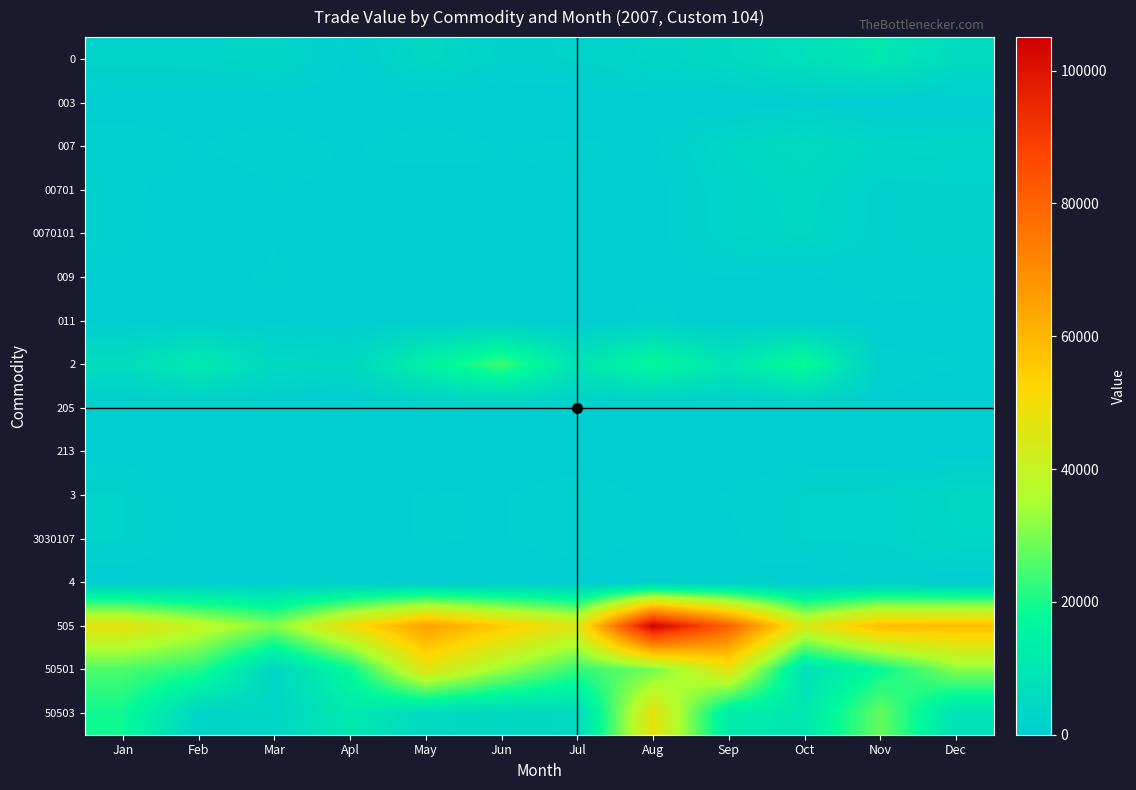

At how many categories does at least one series exceed 88430?

1